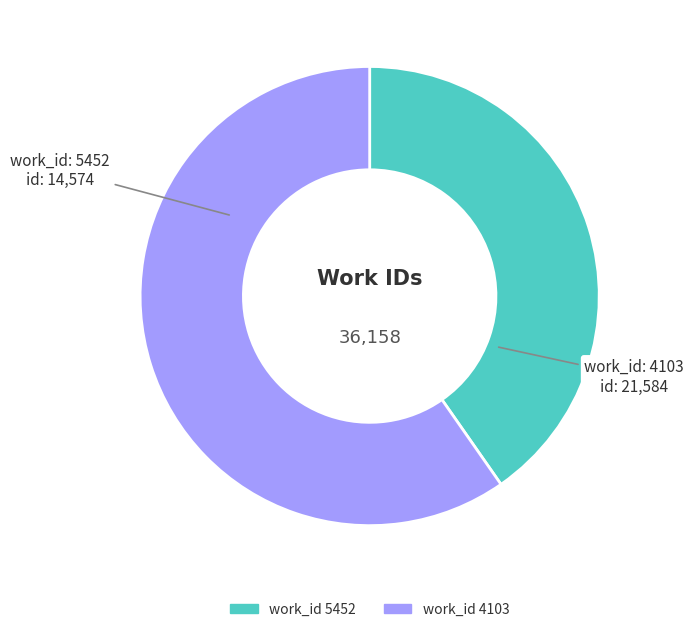

Is there any slice that represents more than half of the pie?

Yes